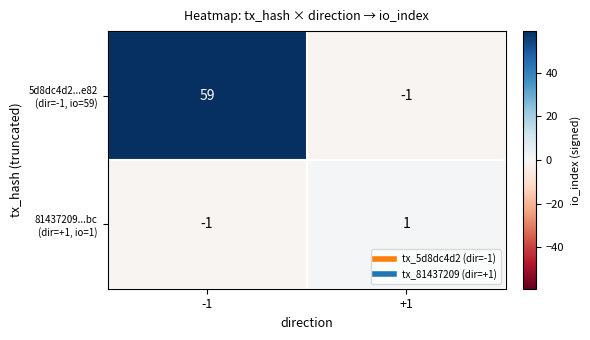

What is the greatest value displayed?

59